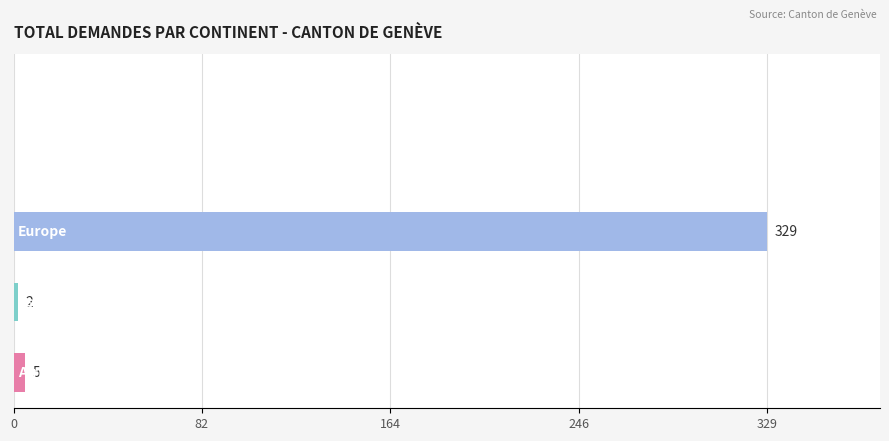

What is the maximum value shown in the chart?

329